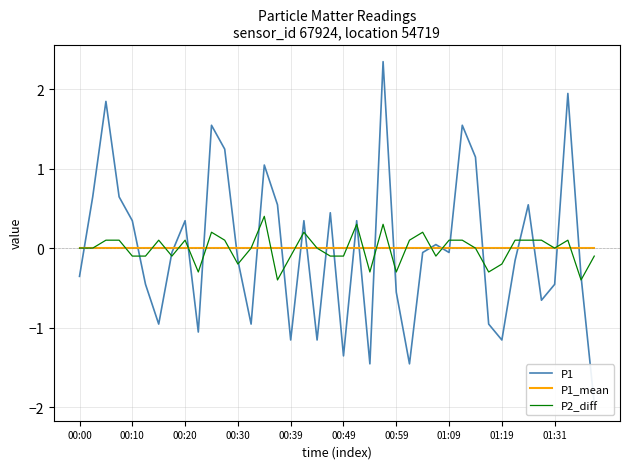

The P1_mean series shows 0.0 at 01:31. True or false?

True